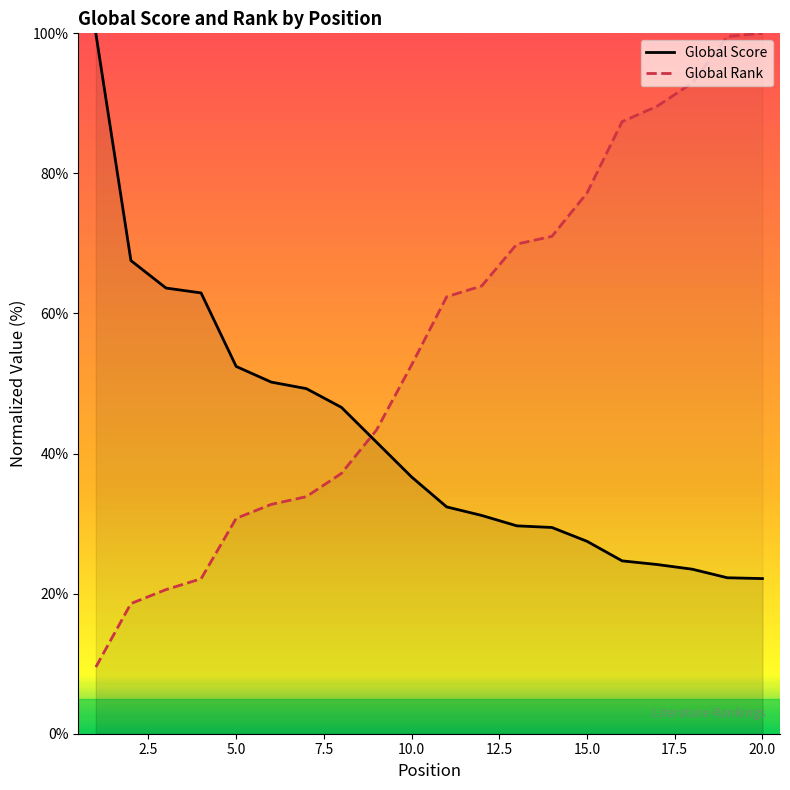

Rank the series by their average value, from highest to lowest.

Global Rank, Global Score